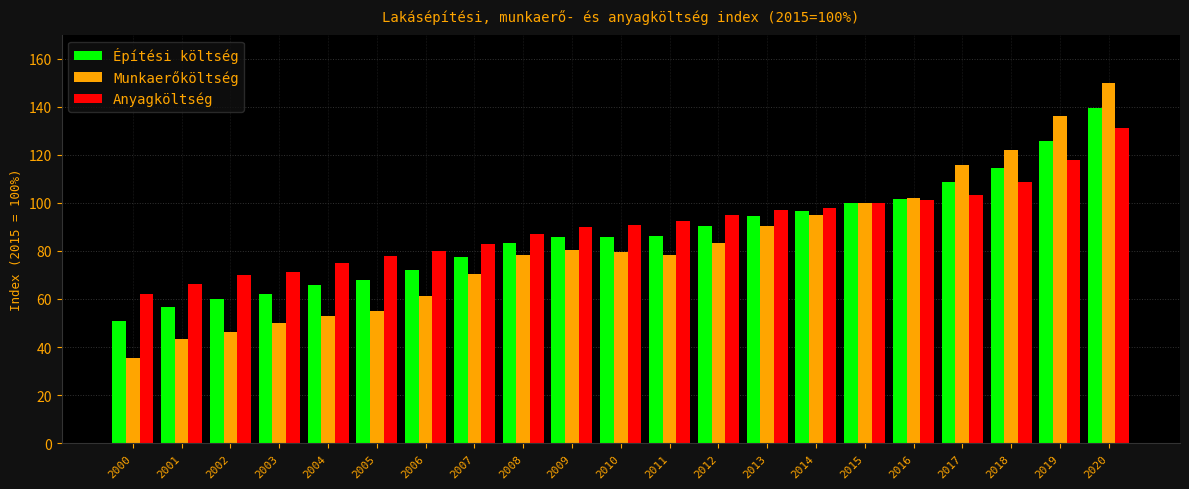

What is the sum of all Építési költség values?

1824.7